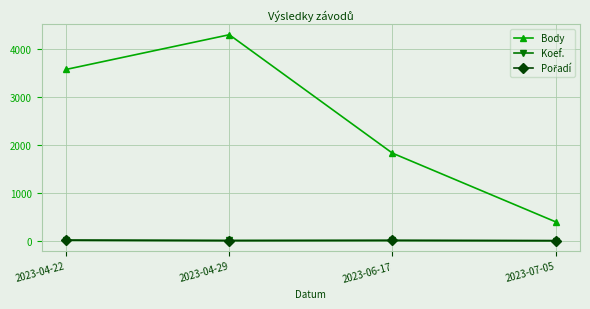

Does the chart have visible grid lines?

Yes